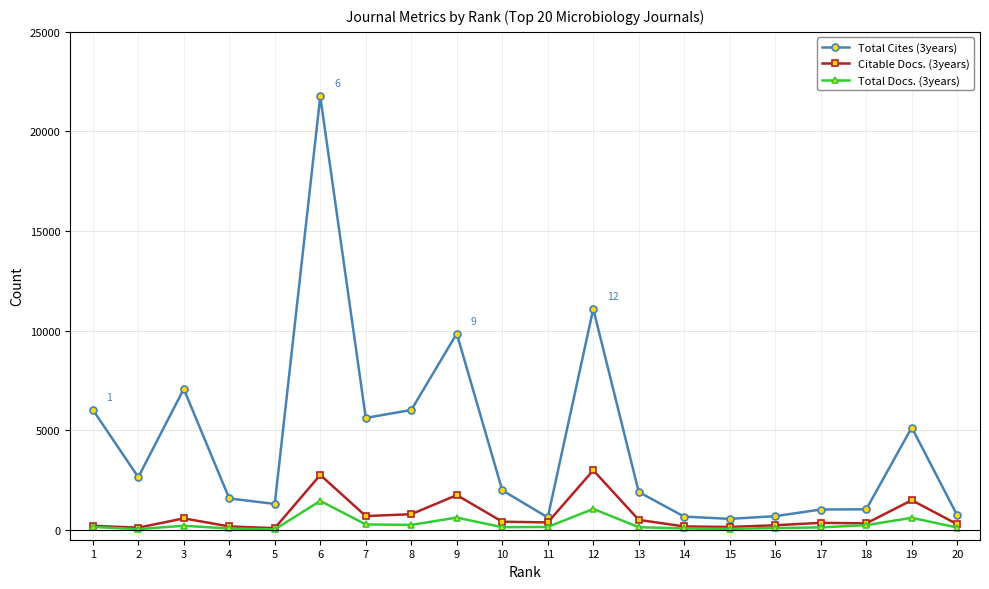

What is the difference between the maximum and minimum values in the Citable Docs. (3years) series?

2905